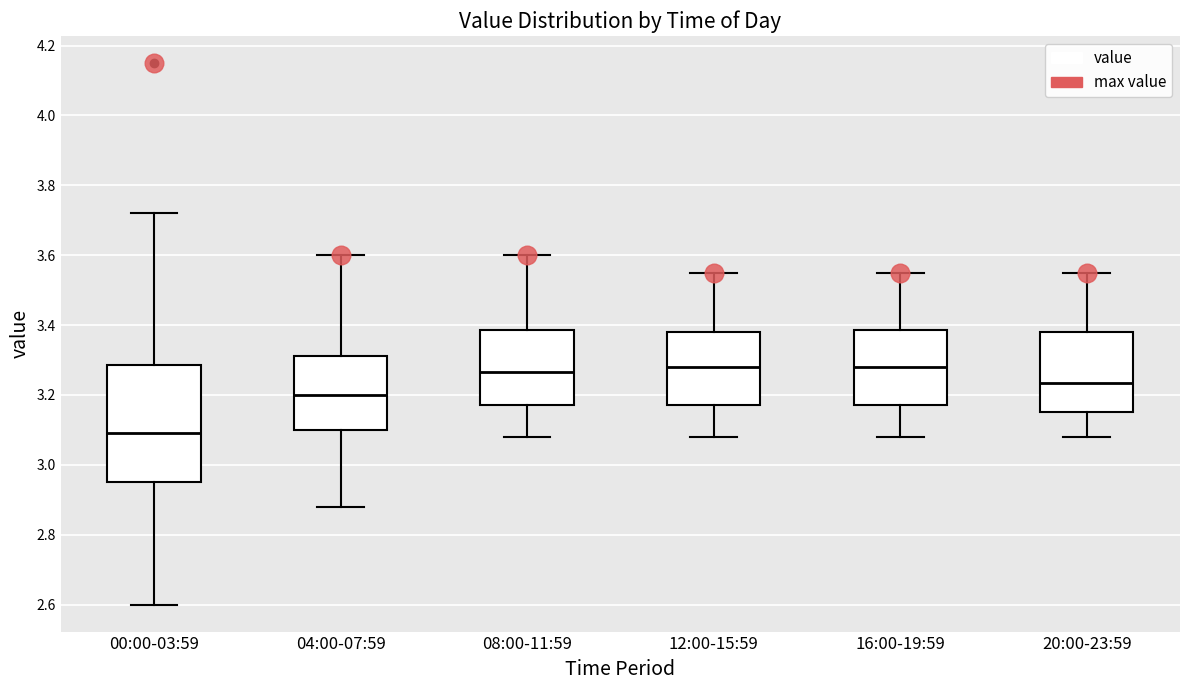

Reading left to right, read every box against the y-axis: the position of its median line, the range the box covers, and the ends of its whiskers. The values are not printed on the chart, so give them approximately, as read against the axis.

00:00-03:59: median 3.10, box 2.96 to 3.28, whiskers 2.60 to 3.72
04:00-07:59: median 3.20, box 3.10 to 3.32, whiskers 2.88 to 3.60
08:00-11:59: median 3.26, box 3.18 to 3.38, whiskers 3.08 to 3.60
12:00-15:59: median 3.28, box 3.18 to 3.38, whiskers 3.08 to 3.56
16:00-19:59: median 3.28, box 3.18 to 3.38, whiskers 3.08 to 3.56
20:00-23:59: median 3.24, box 3.16 to 3.38, whiskers 3.08 to 3.56